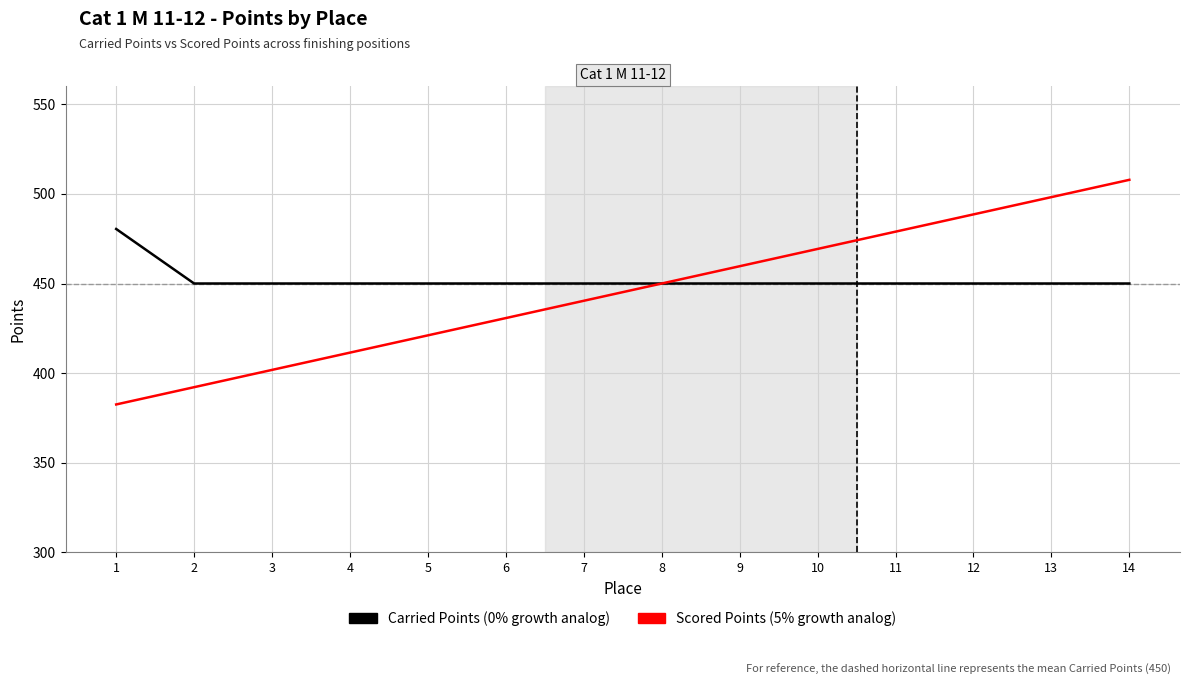

What is the difference between the highest and lowest values at 1?

97.9